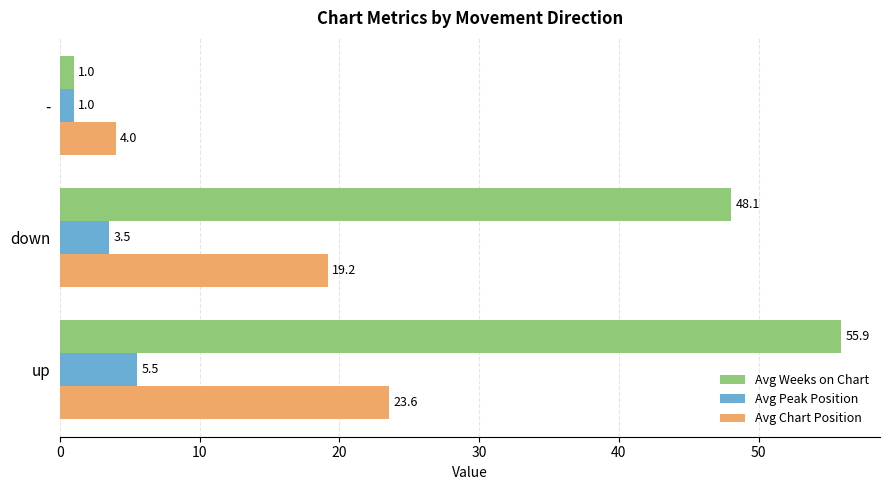

At down, list the series in order from smallest to largest.

Avg Peak Position, Avg Chart Position, Avg Weeks on Chart